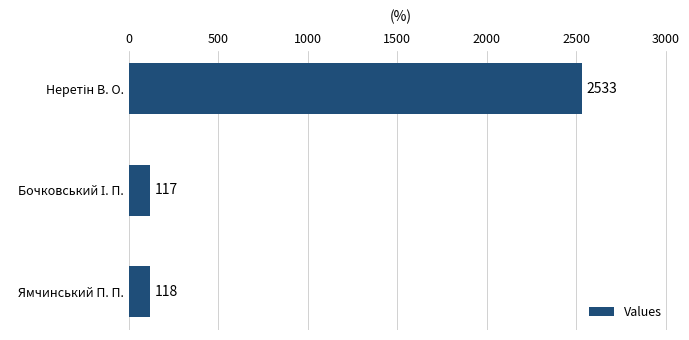

What is the label of the 1st bar from the bottom?

Ямчинський П. П.